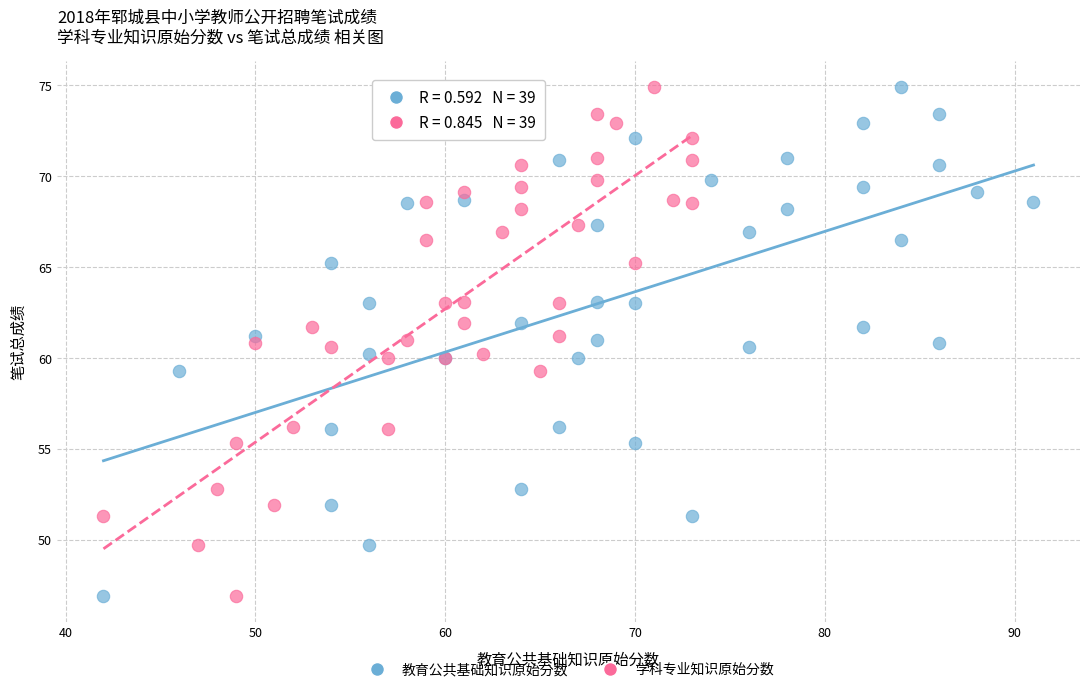

What are all the series names shown in the legend?

教育公共基础知识原始分数, 学科专业知识原始分数